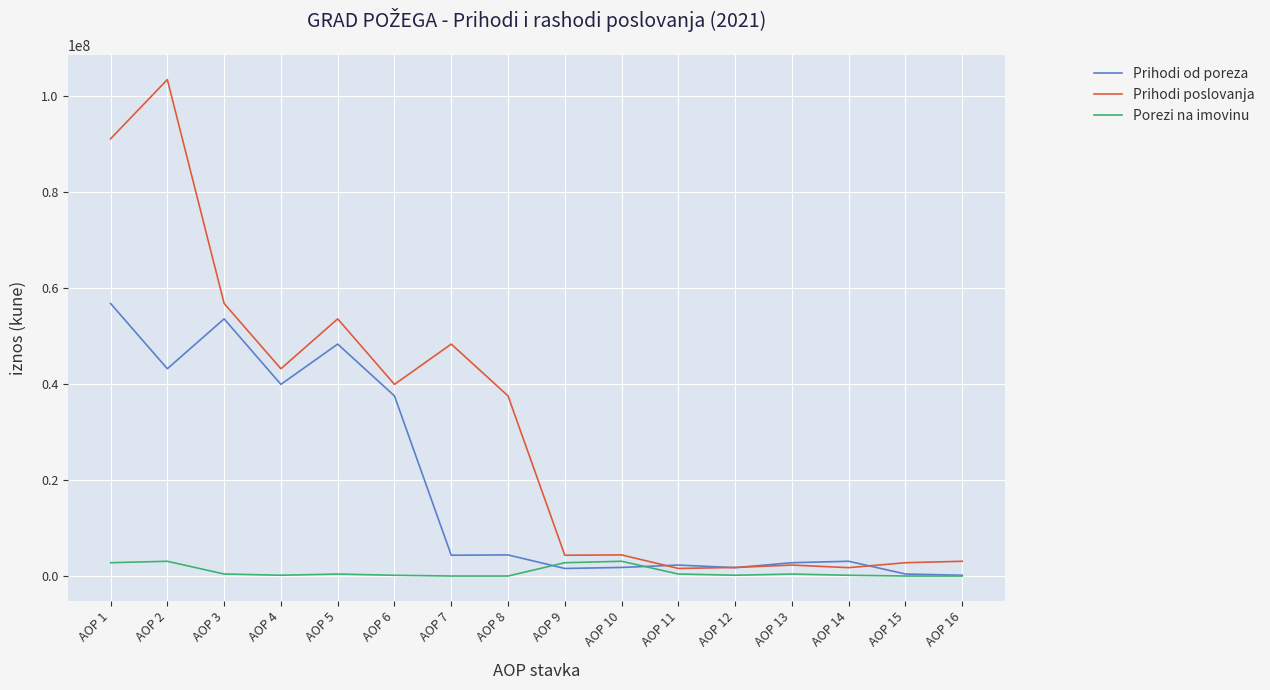

Which series has the largest total across all categories?

Prihodi poslovanja